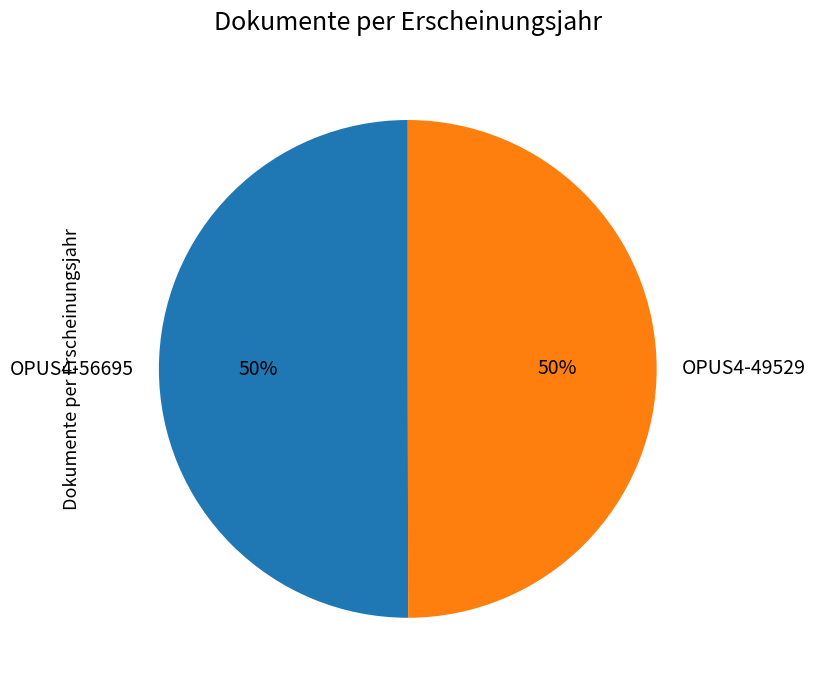

How many segments does this pie chart have?

2